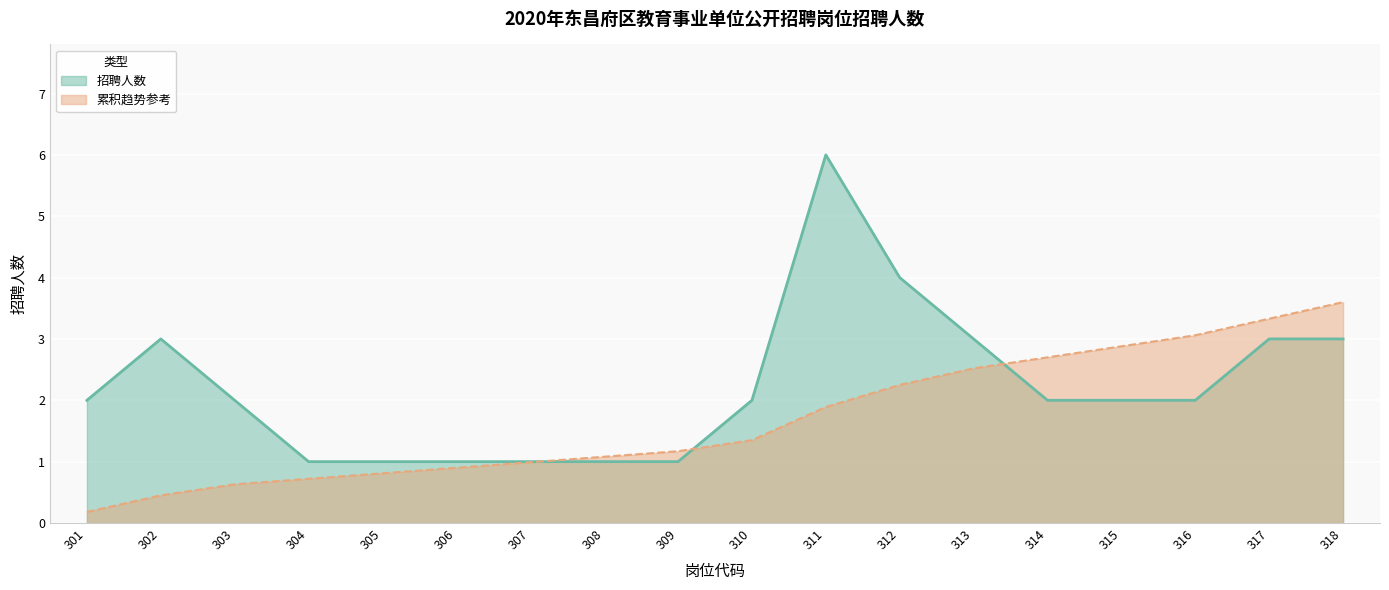

Is it true that the value at 311 is 6?

True